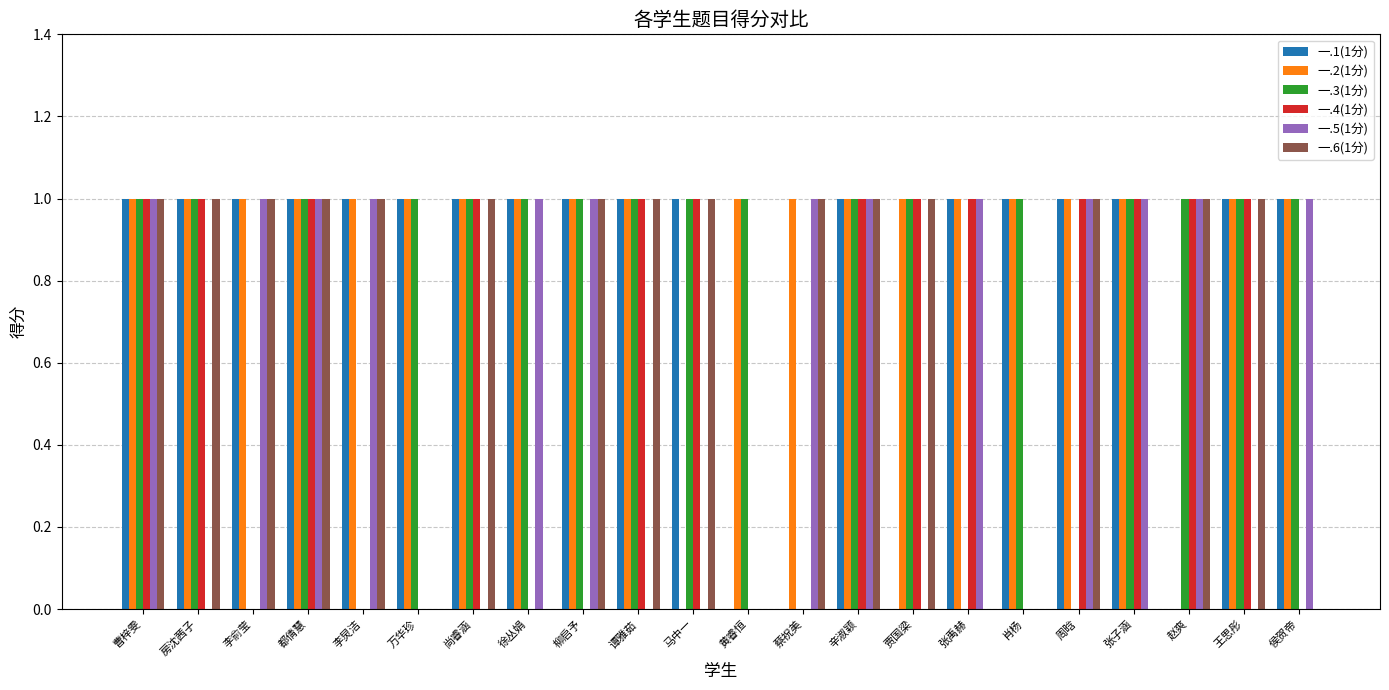

What is the maximum value for 一.5(1分)?

1